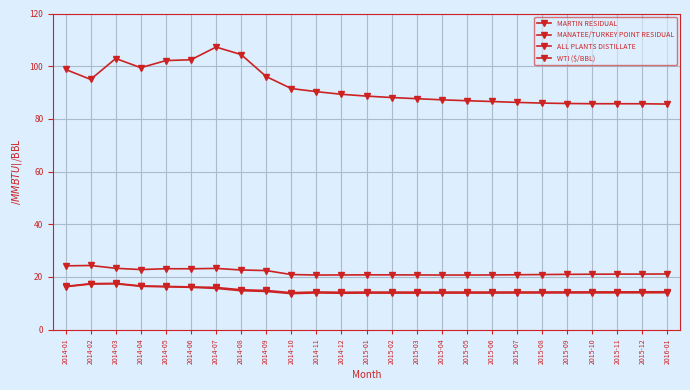

Where is the first local maximum for MARTIN RESIDUAL?

2014-03